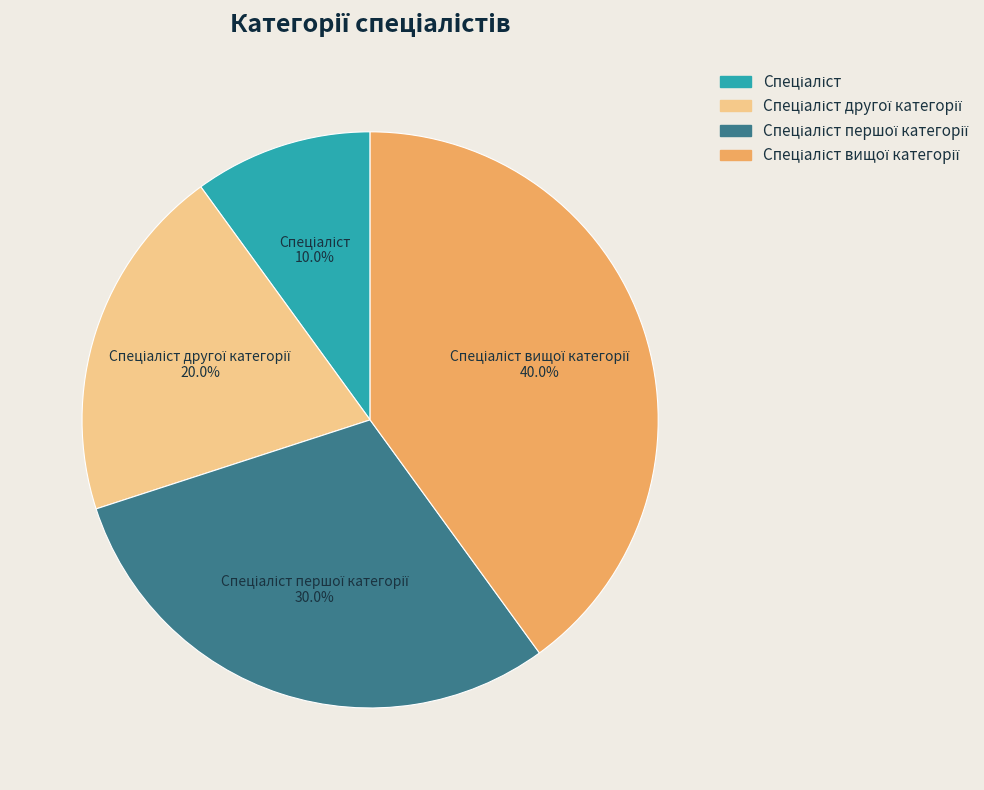

Is there a majority slice in this chart?

No